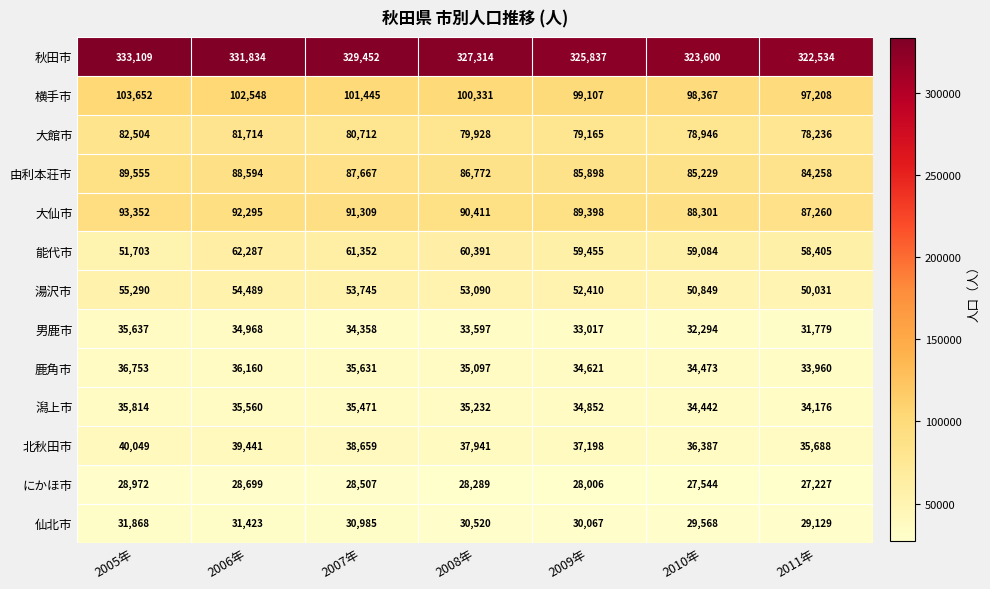

True or false: 北秋田市 has a value of 36387 at 2010年.

True